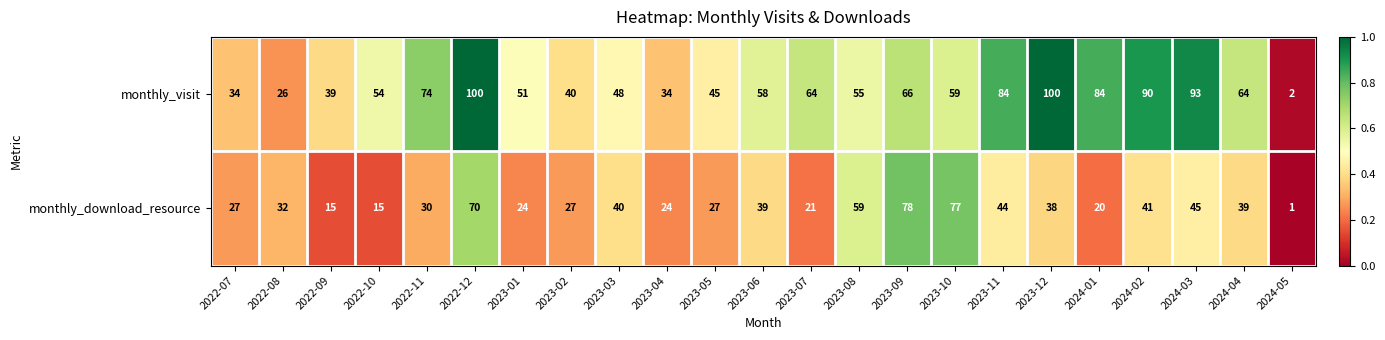

Rank the series by their maximum value, from highest to lowest.

monthly_visit, monthly_download_resource